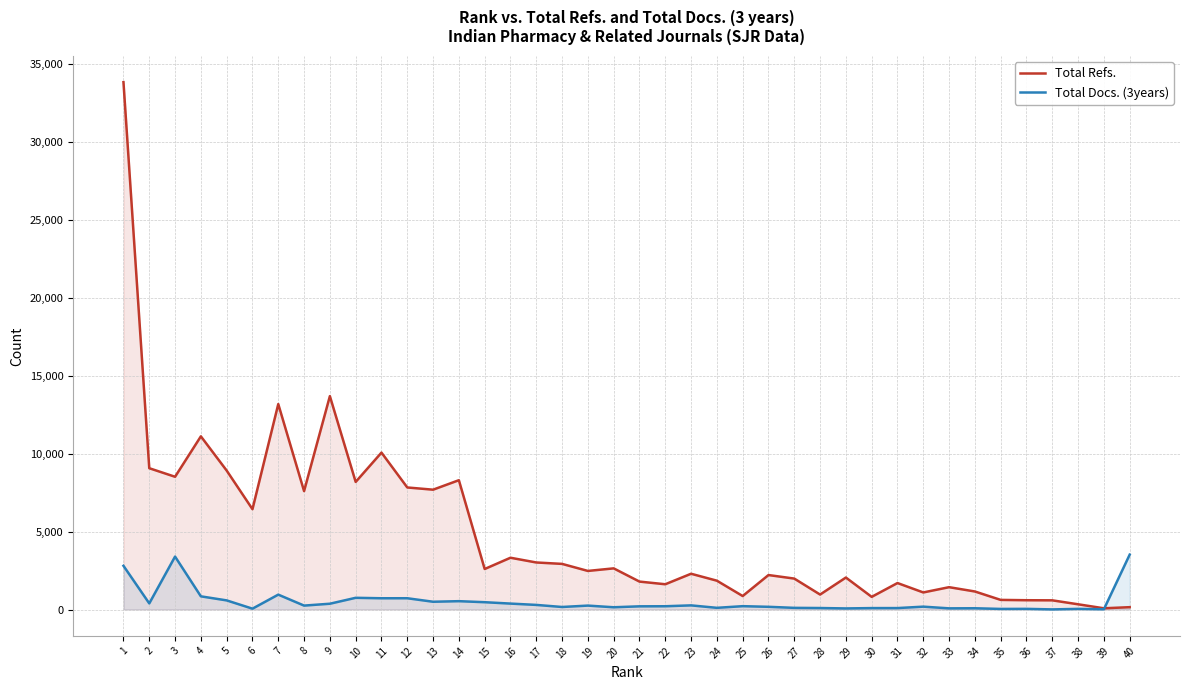

Which series has the largest total across all categories?

Total Refs.